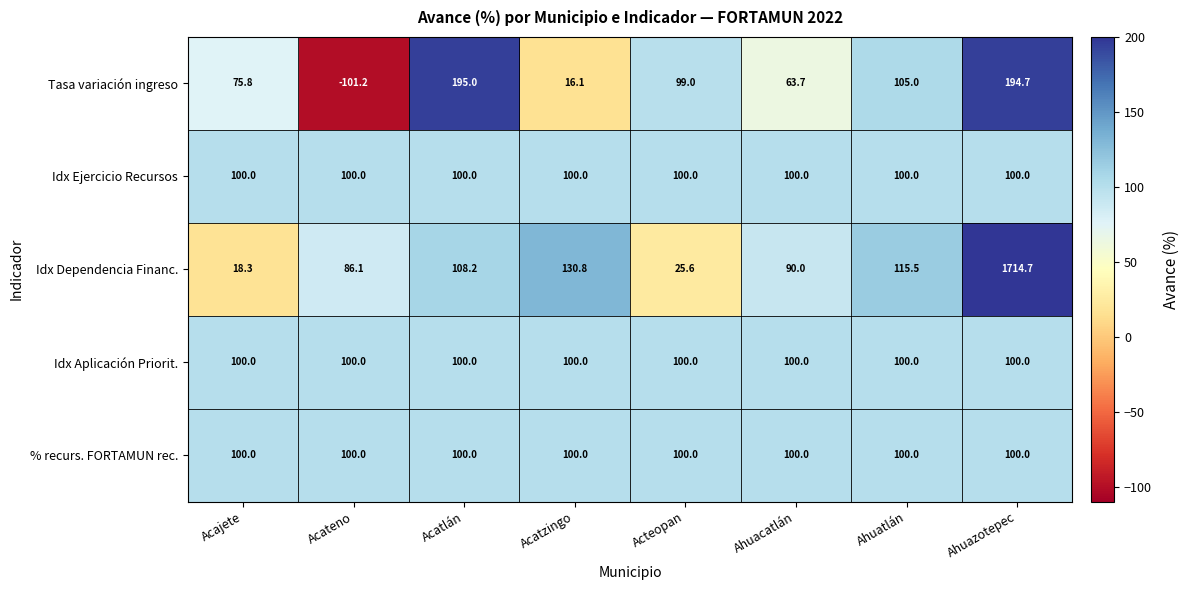

How many series are shown in this chart?

5